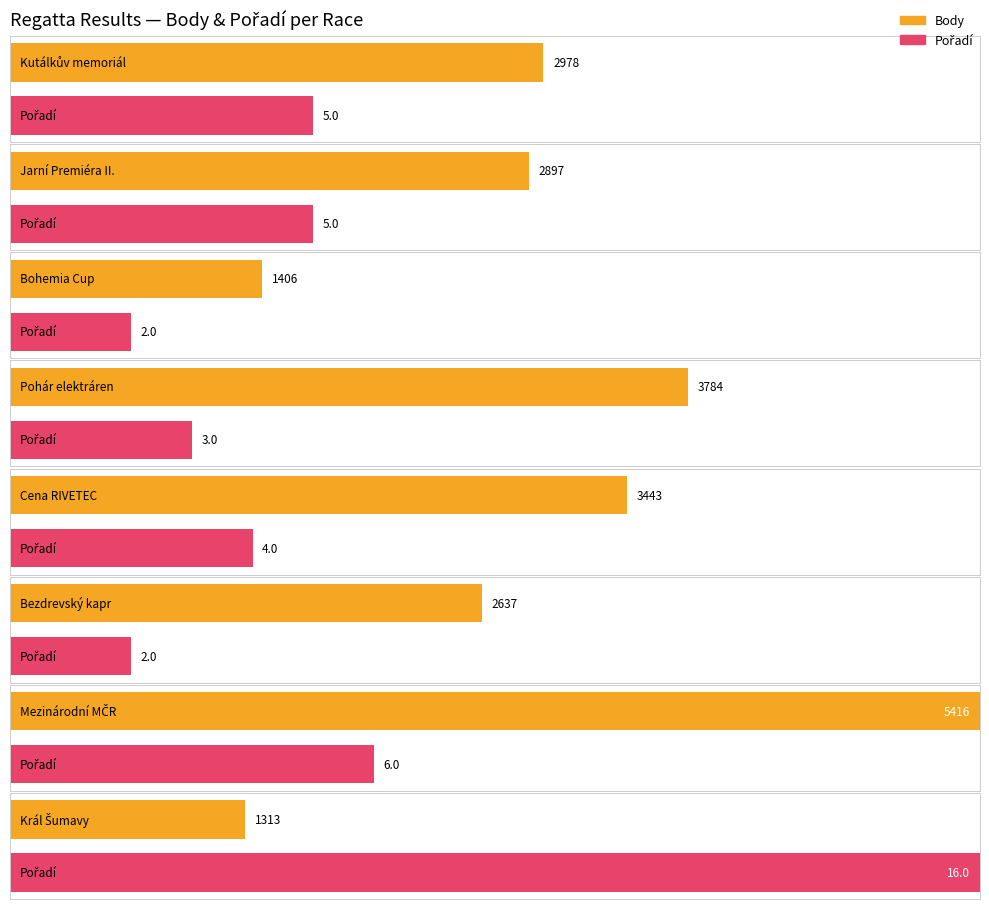

What is the difference between the highest and lowest values at Kutálkův memoriál?

2973